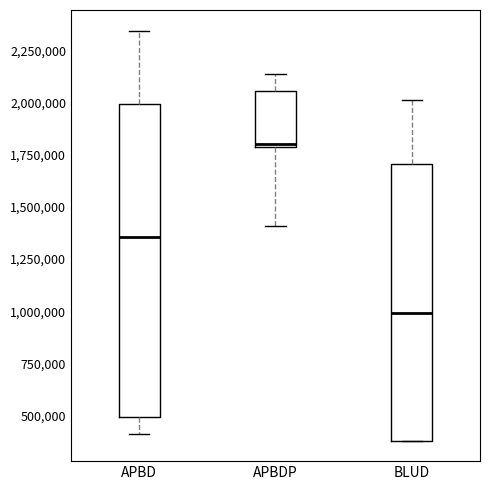

Which box has the lowest median line?

BLUD